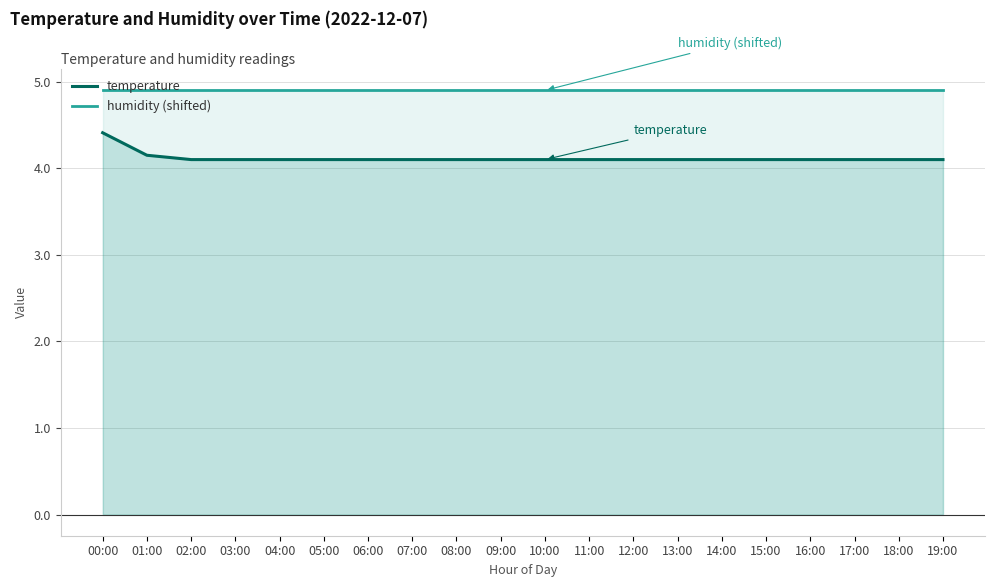

True or false: humidity (shifted) and temperature cross at least once.

False